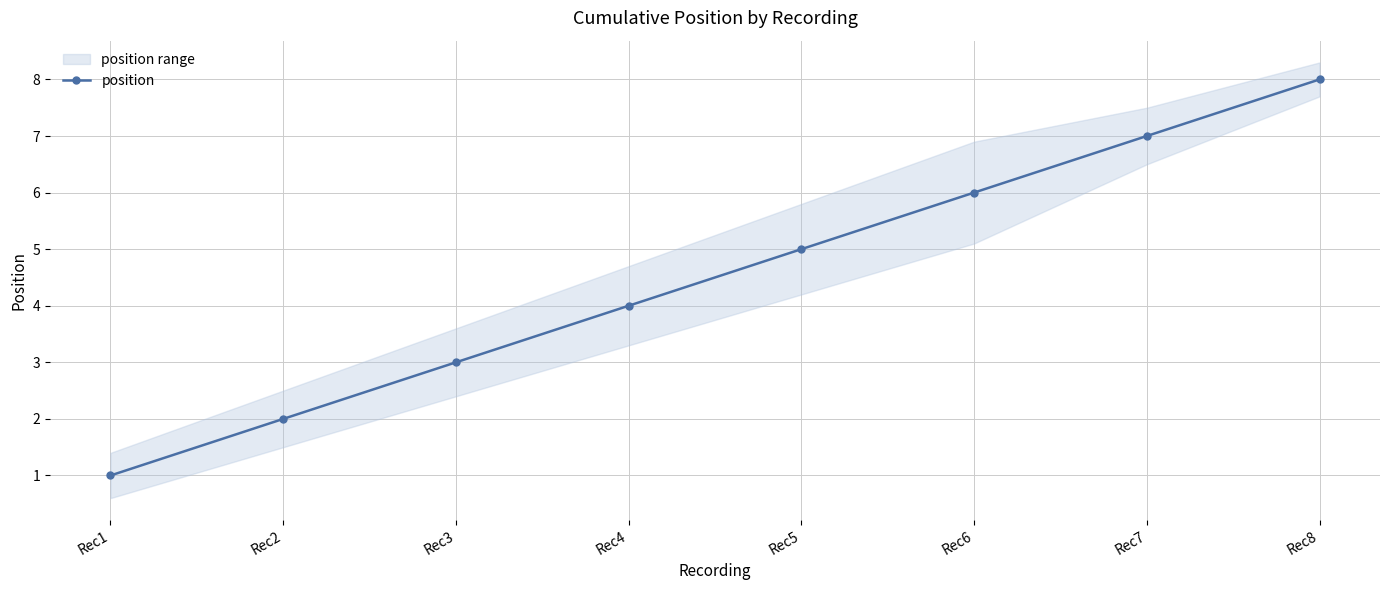

What is the sum of the values at Rec6 and Rec7?

13